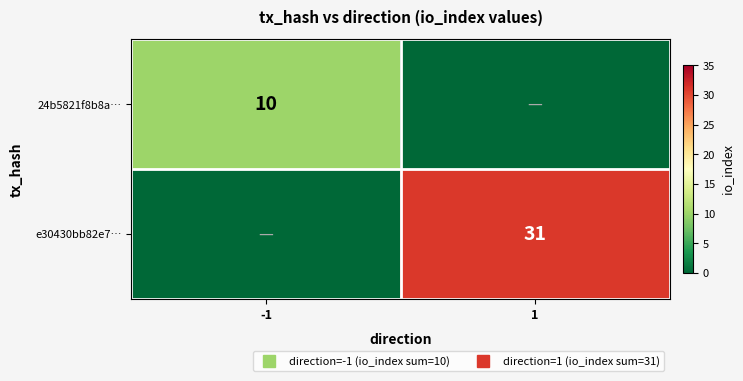

Which series has the largest total across all categories?

e30430bb82e7…